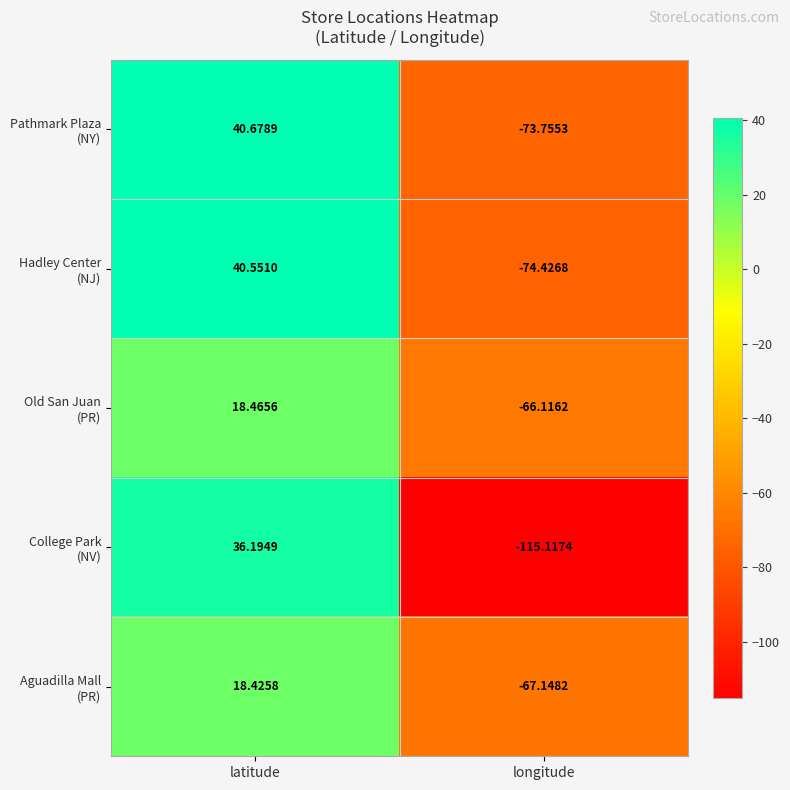

How many categories are shown in the chart?

2